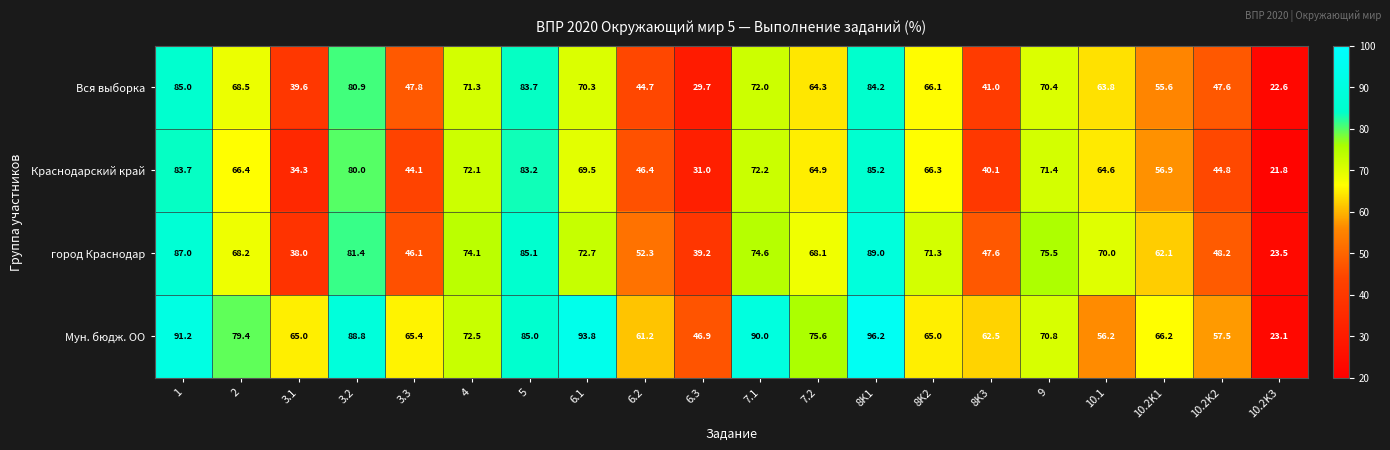

What is the difference between the second highest and minimum values in the Мун. бюдж. ОО series?

70.7